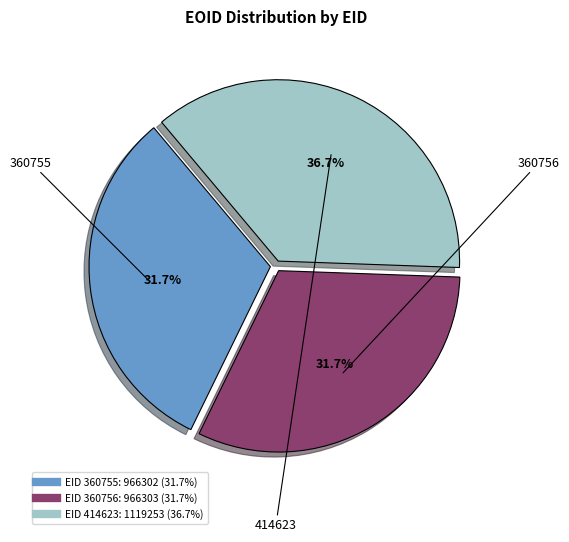

Is there a majority slice in this chart?

No